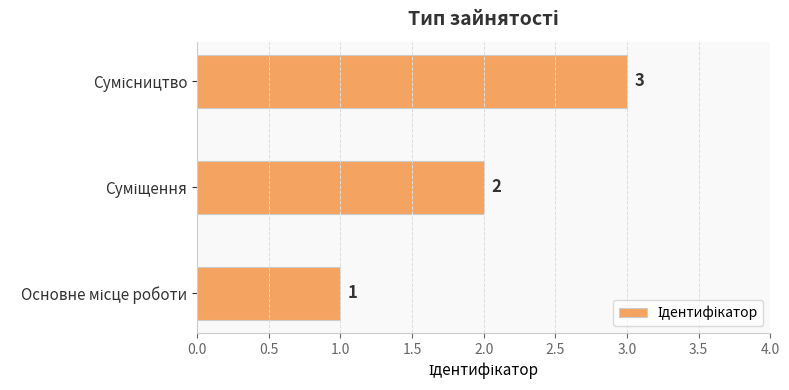

What is the greatest value displayed?

3